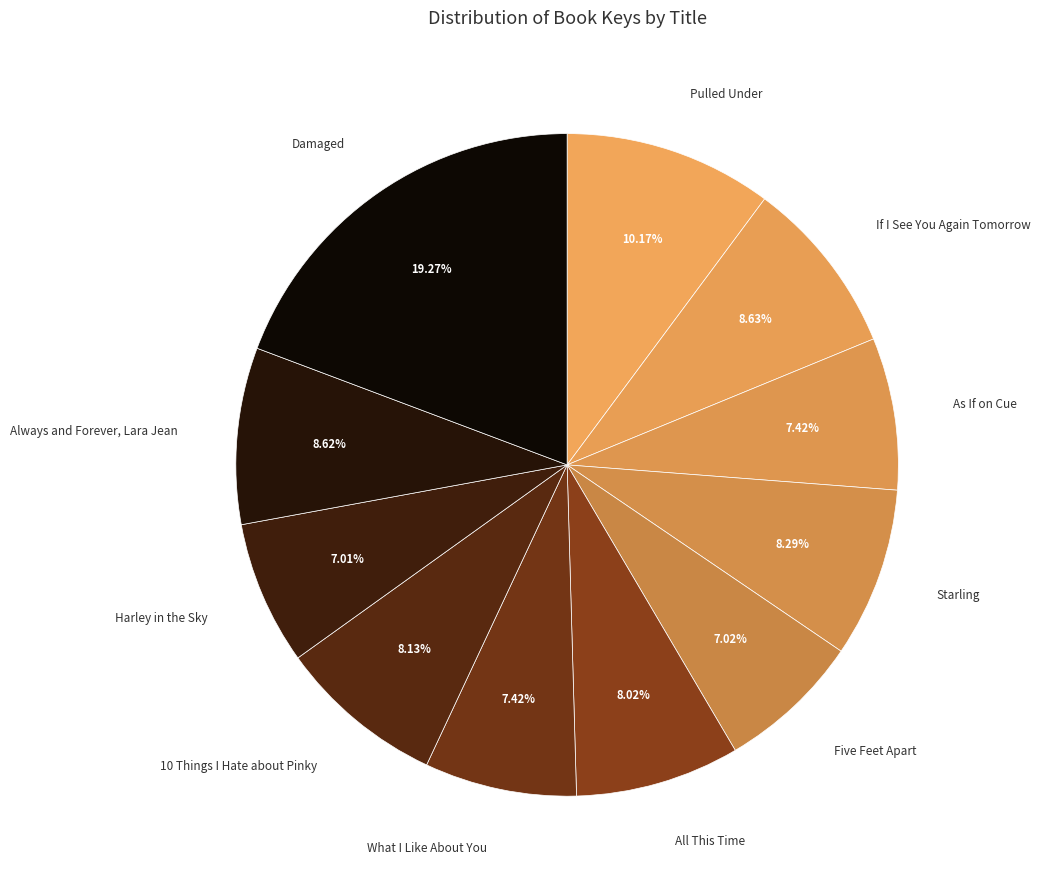

How many segments does this pie chart have?

11